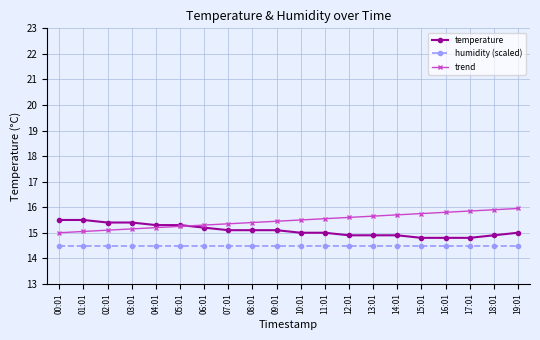

What is the smallest value displayed?

14.5